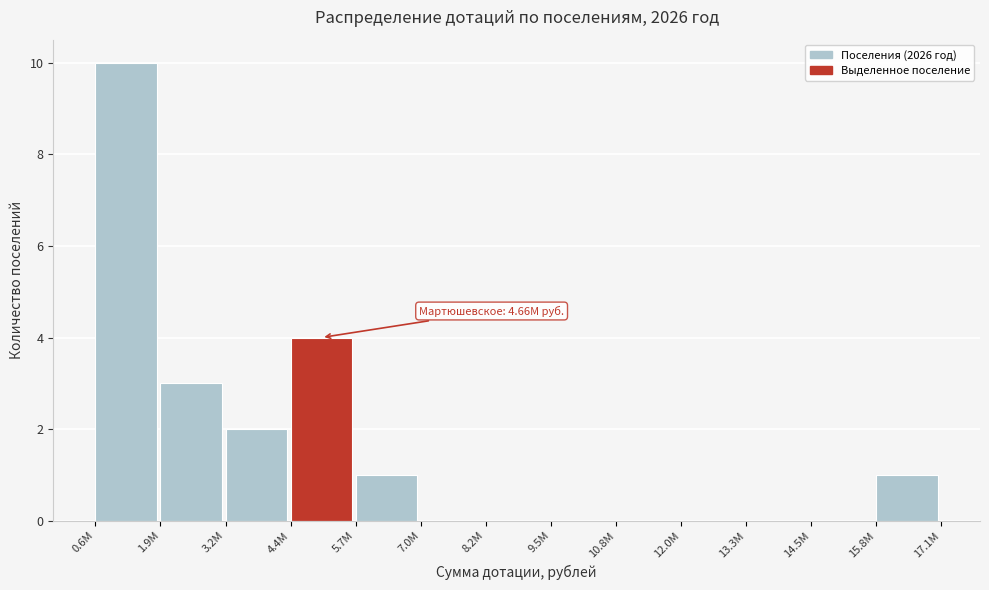

Reading right to left, list all the values displayed in this chart.

15.8M=1	14.5M=0	13.3M=0	12.0M=0	10.8M=0	9.5M=0	8.2M=0	7.0M=0	5.7M=1	4.4M=4	3.2M=2	1.9M=3	0.6M=10